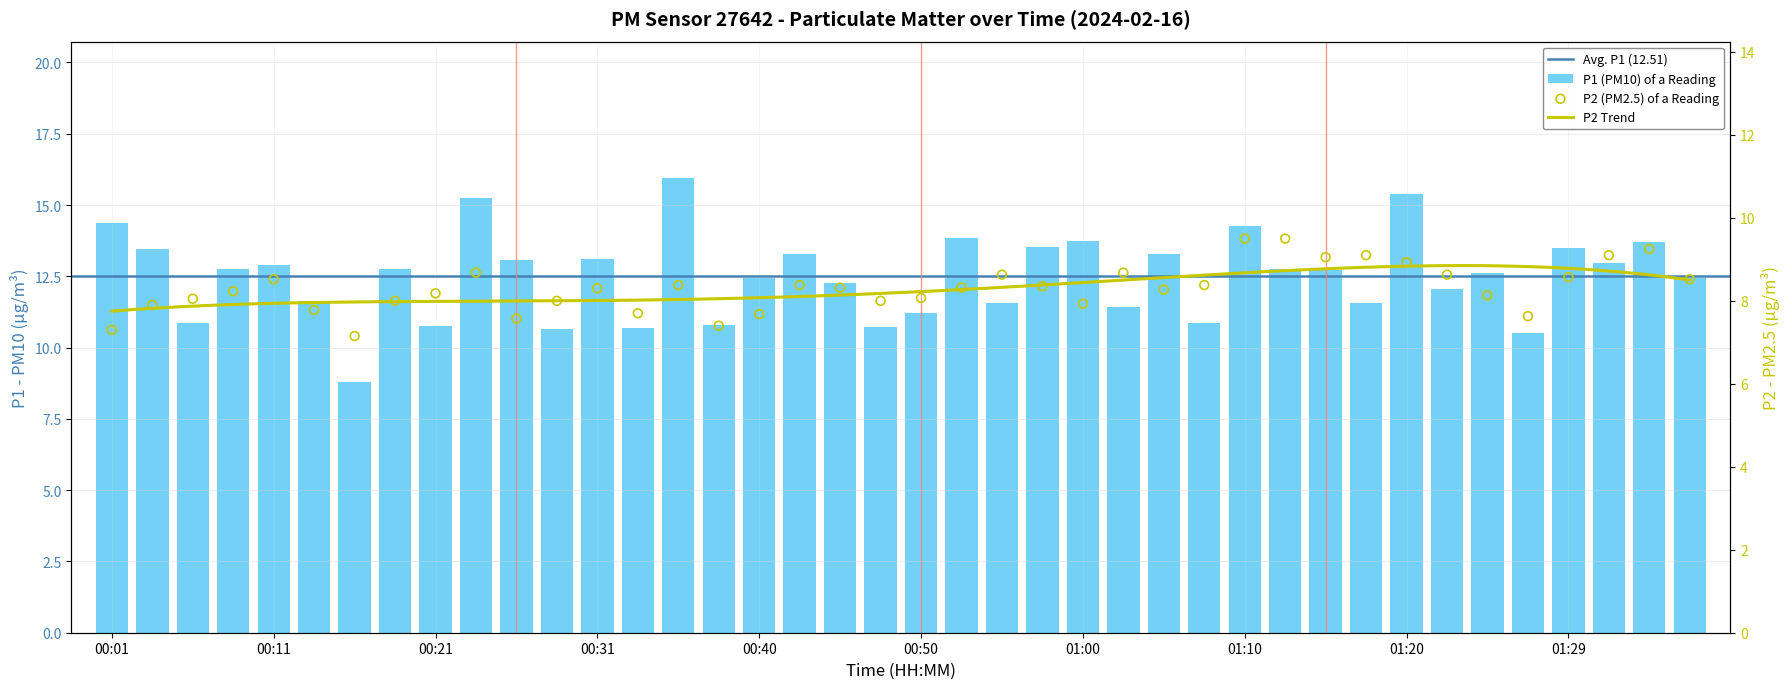

Which series has the widest spread of Y values?

P1